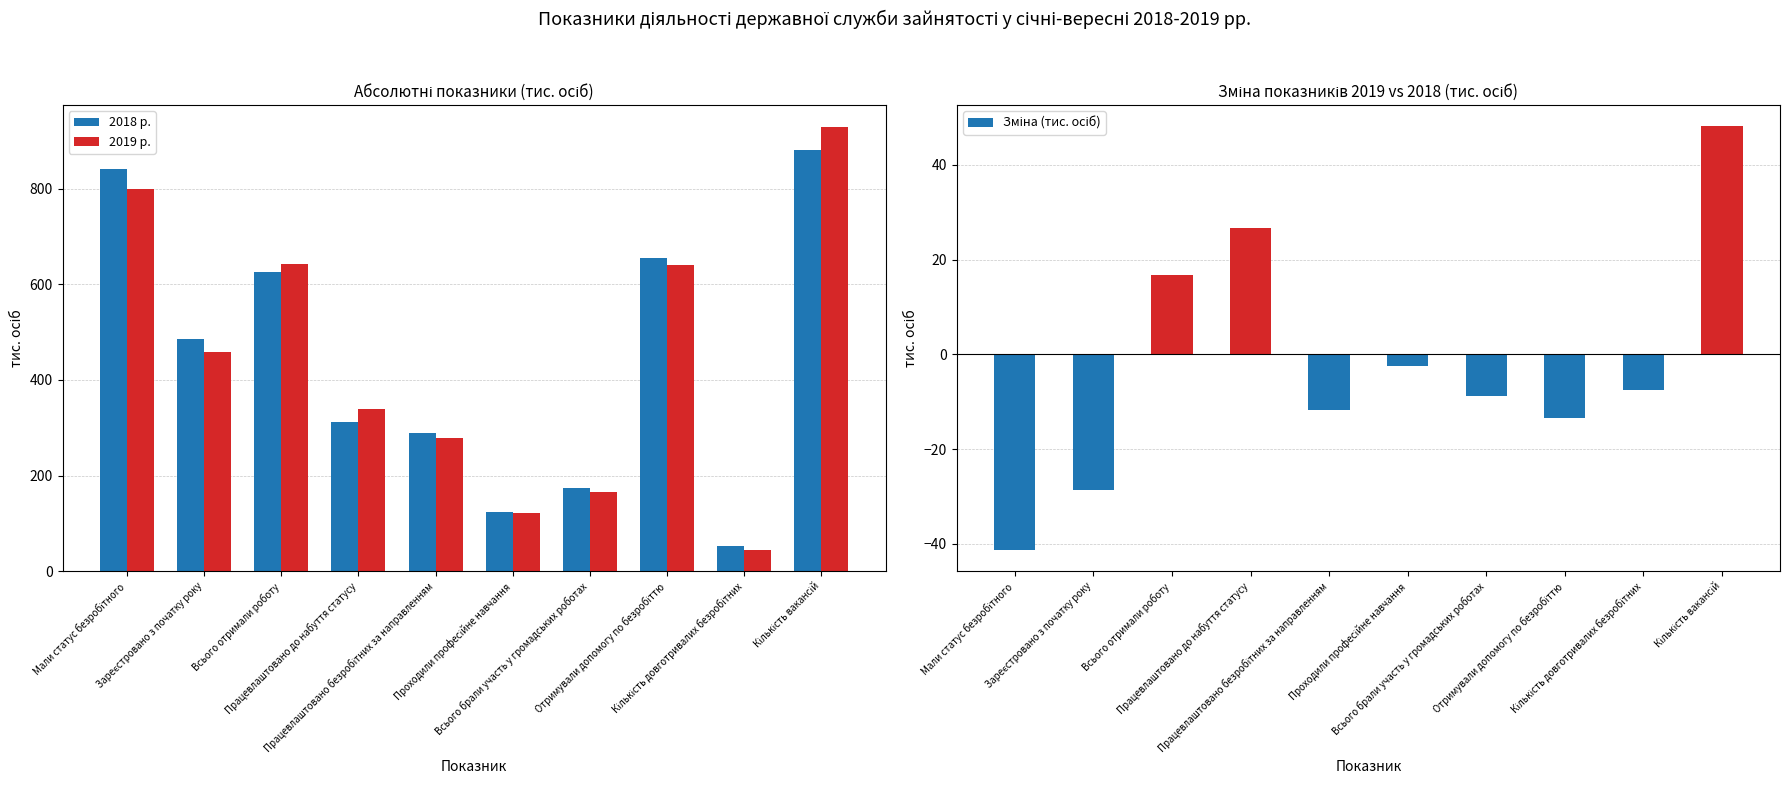

At which label is 2018 р. closest to 465?

Зареєстровано з початку року